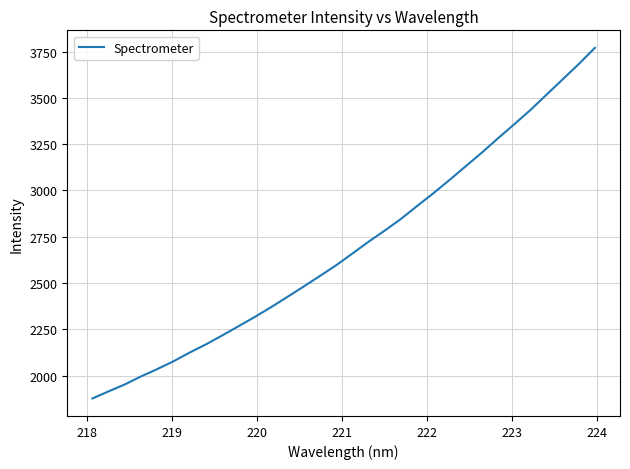

What is the difference between the maximum and minimum values?

1892.0